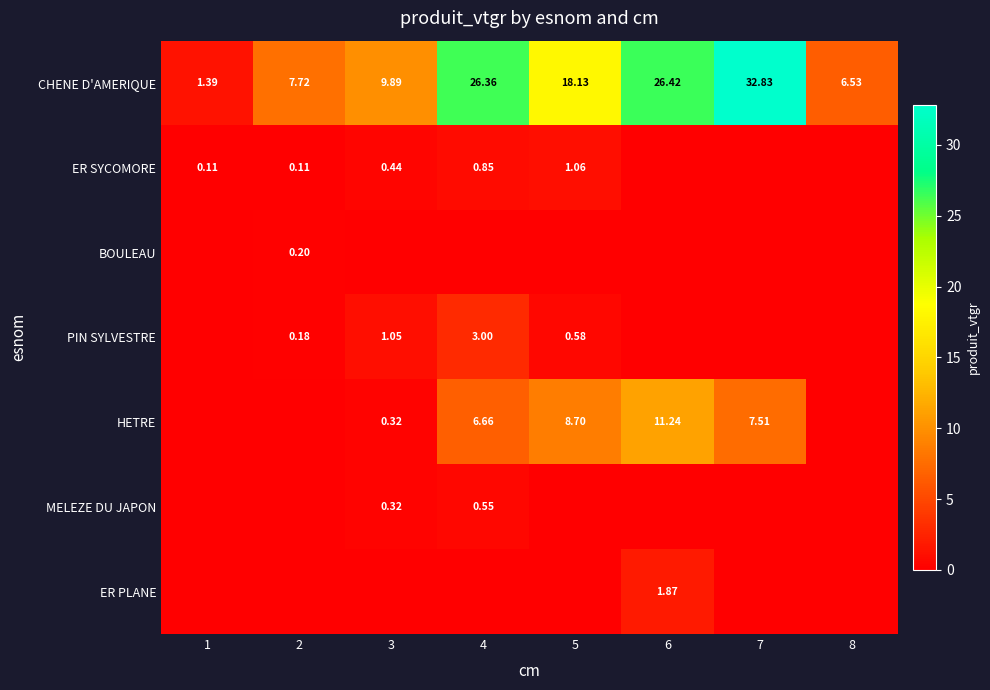

At how many categories does at least one series exceed 17?

4